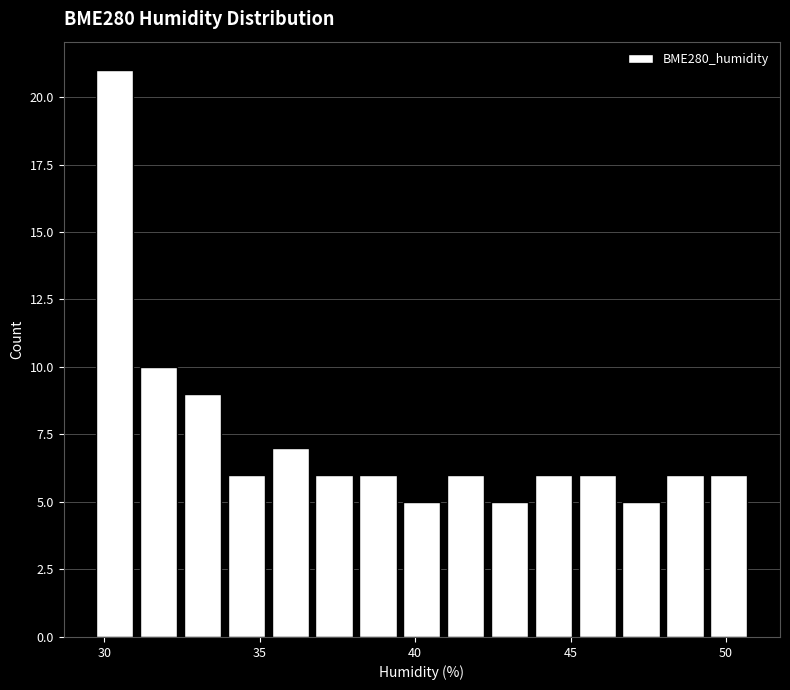

Read against the x-axis, roughly where is the centre of the tallest bar?

30.5